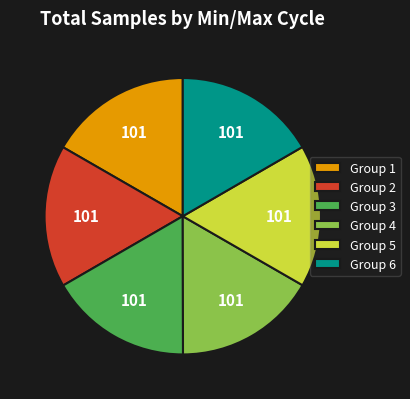

Approximately how many times larger is the value at Group 4 compared to Group 3?

1.0